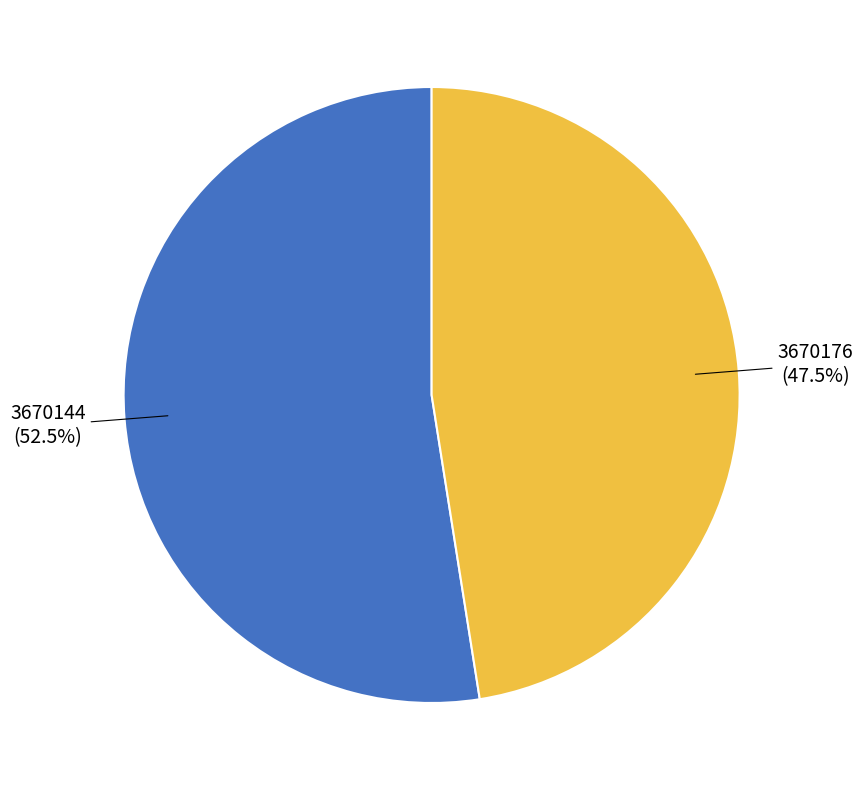

How many segments does this pie chart have?

2